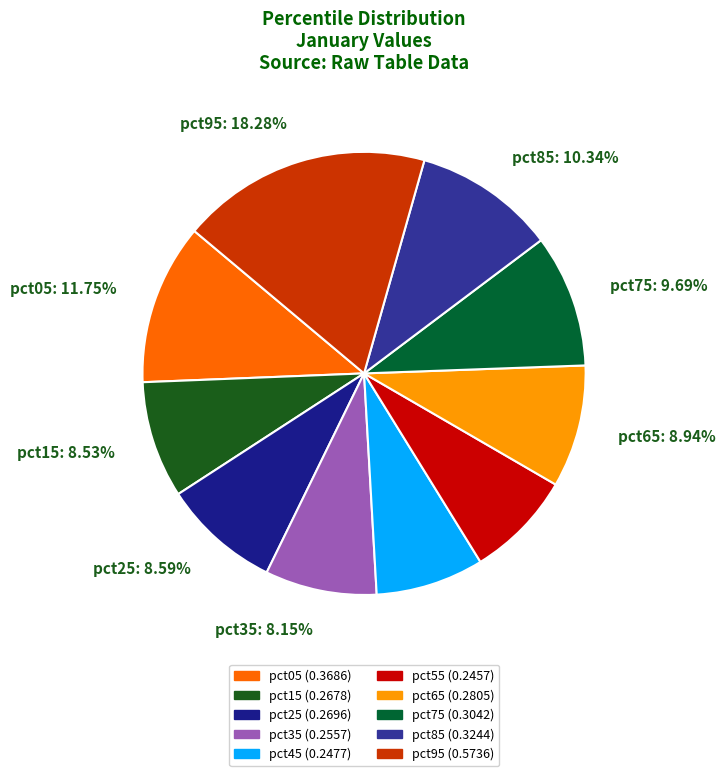

Which slice is the largest?

pct95